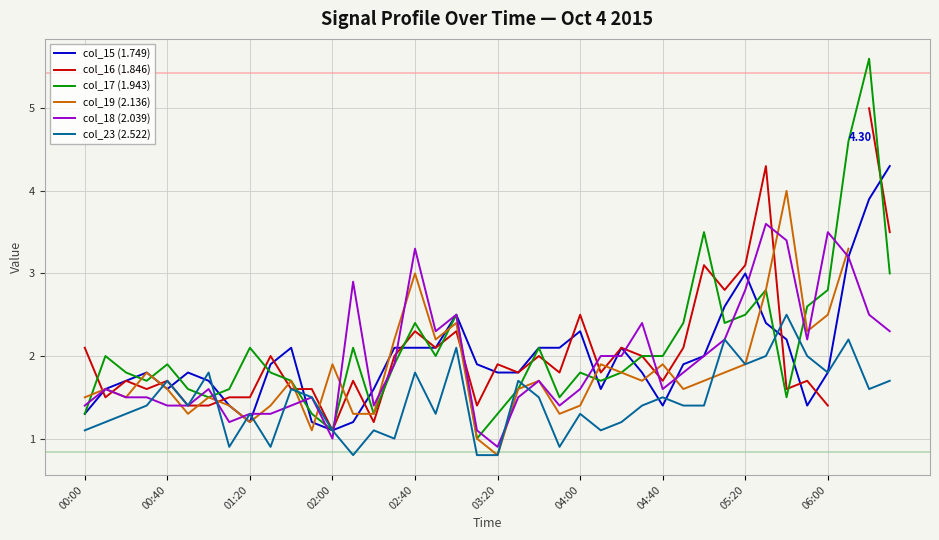

What is the total value across all series at 30?

13.7